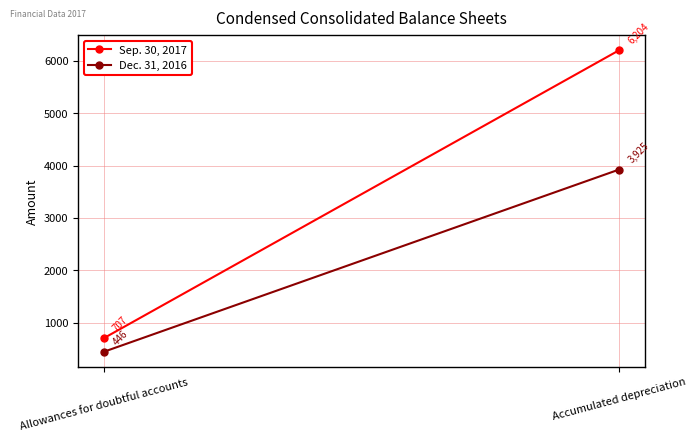

What is the label of the 1st point from the left?

Allowances for doubtful accounts